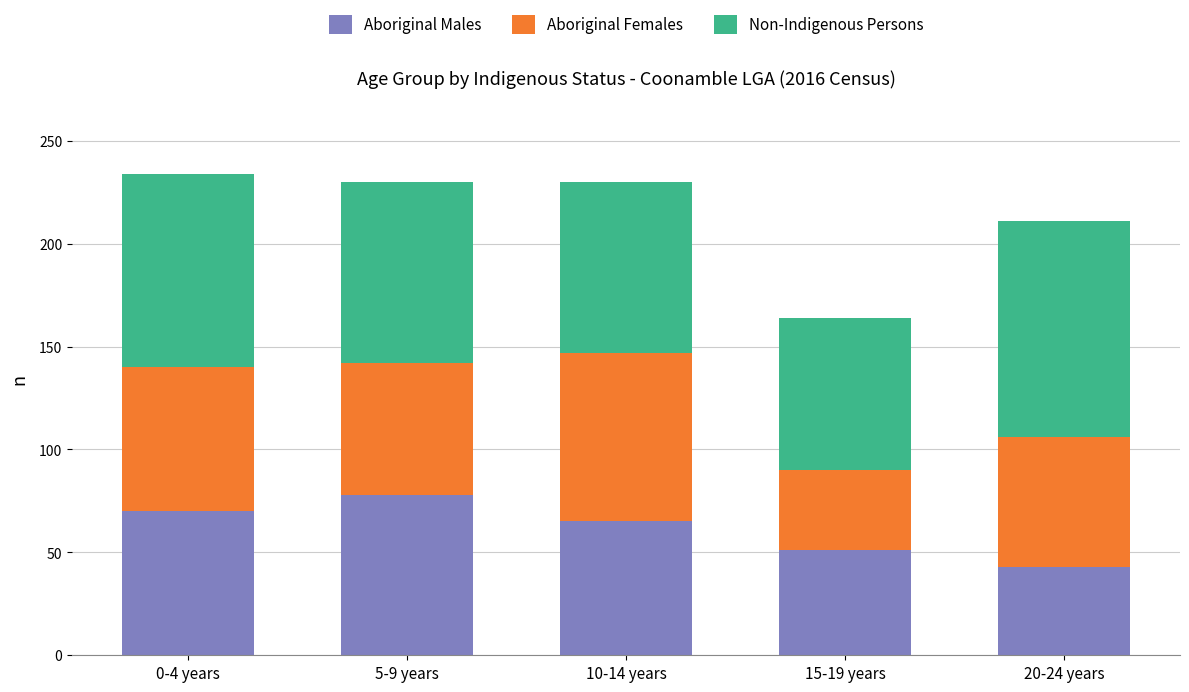

Reading left to right, what are the values for Aboriginal Males?

70	78	65	51	43